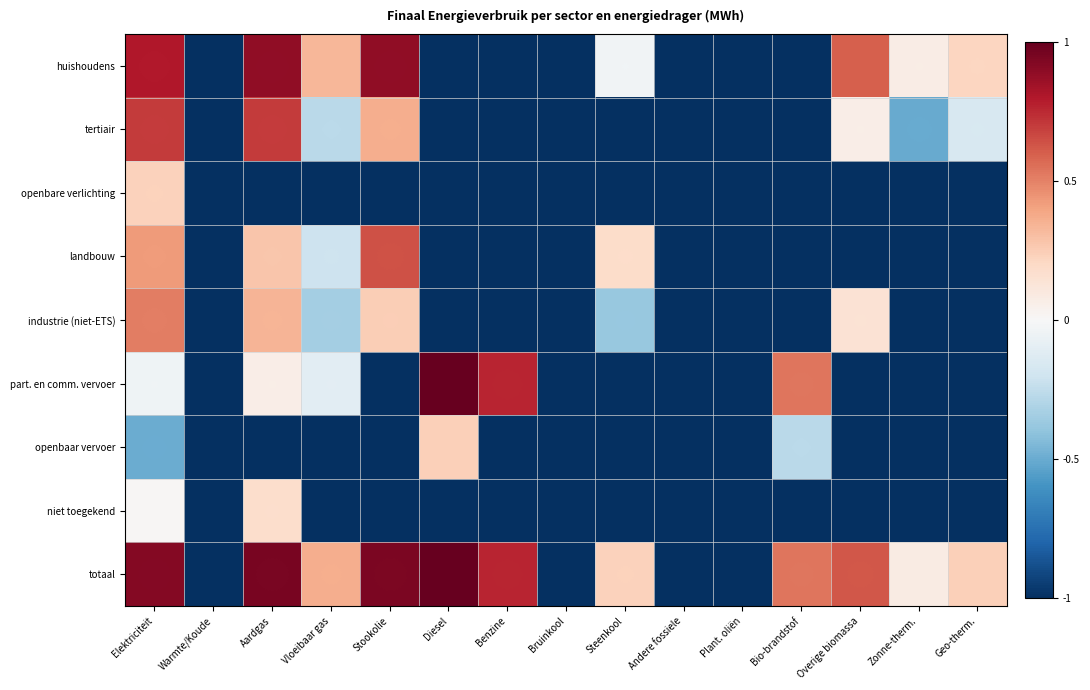

Reading right to left, what are all the values shown in this chart?

huishoudens: Geo-therm.=0.2	Zonne-therm.=0.1	Overige biomassa=0.6	Bio-brandstof=-1.0	Plant. oliën=-1.0	Andere fossiele=-1.0	Steenkool=-0.0	Bruinkool=-1.0	Benzine=-1.0	Diesel=-1.0	Stookolie=0.9	Vloeibaar gas=0.3	Aardgas=0.9	Warmte/Koude=-1.0	Elektriciteit=0.8
tertiair: Geo-therm.=-0.2	Zonne-therm.=-0.5	Overige biomassa=0.1	Bio-brandstof=-1.0	Plant. oliën=-1.0	Andere fossiele=-1.0	Steenkool=-1.0	Bruinkool=-1.0	Benzine=-1.0	Diesel=-1.0	Stookolie=0.4	Vloeibaar gas=-0.3	Aardgas=0.7	Warmte/Koude=-1.0	Elektriciteit=0.7
openbare verlichting: Geo-therm.=-1.0	Zonne-therm.=-1.0	Overige biomassa=-1.0	Bio-brandstof=-1.0	Plant. oliën=-1.0	Andere fossiele=-1.0	Steenkool=-1.0	Bruinkool=-1.0	Benzine=-1.0	Diesel=-1.0	Stookolie=-1.0	Vloeibaar gas=-1.0	Aardgas=-1.0	Warmte/Koude=-1.0	Elektriciteit=0.2
landbouw: Geo-therm.=-1.0	Zonne-therm.=-1.0	Overige biomassa=-1.0	Bio-brandstof=-1.0	Plant. oliën=-1.0	Andere fossiele=-1.0	Steenkool=0.2	Bruinkool=-1.0	Benzine=-1.0	Diesel=-1.0	Stookolie=0.6	Vloeibaar gas=-0.2	Aardgas=0.3	Warmte/Koude=-1.0	Elektriciteit=0.4
industrie (niet-ETS): Geo-therm.=-1.0	Zonne-therm.=-1.0	Overige biomassa=0.1	Bio-brandstof=-1.0	Plant. oliën=-1.0	Andere fossiele=-1.0	Steenkool=-0.4	Bruinkool=-1.0	Benzine=-1.0	Diesel=-1.0	Stookolie=0.2	Vloeibaar gas=-0.3	Aardgas=0.3	Warmte/Koude=-1.0	Elektriciteit=0.5
part. en comm. vervoer: Geo-therm.=-1.0	Zonne-therm.=-1.0	Overige biomassa=-1.0	Bio-brandstof=0.5	Plant. oliën=-1.0	Andere fossiele=-1.0	Steenkool=-1.0	Bruinkool=-1.0	Benzine=0.8	Diesel=1.0	Stookolie=-1.0	Vloeibaar gas=-0.1	Aardgas=0.1	Warmte/Koude=-1.0	Elektriciteit=-0.0
openbaar vervoer: Geo-therm.=-1.0	Zonne-therm.=-1.0	Overige biomassa=-1.0	Bio-brandstof=-0.3	Plant. oliën=-1.0	Andere fossiele=-1.0	Steenkool=-1.0	Bruinkool=-1.0	Benzine=-1.0	Diesel=0.2	Stookolie=-1.0	Vloeibaar gas=-1.0	Aardgas=-1.0	Warmte/Koude=-1.0	Elektriciteit=-0.5
niet toegekend: Geo-therm.=-1.0	Zonne-therm.=-1.0	Overige biomassa=-1.0	Bio-brandstof=-1.0	Plant. oliën=-1.0	Andere fossiele=-1.0	Steenkool=-1.0	Bruinkool=-1.0	Benzine=-1.0	Diesel=-1.0	Stookolie=-1.0	Vloeibaar gas=-1.0	Aardgas=0.2	Warmte/Koude=-1.0	Elektriciteit=0.0
totaal: Geo-therm.=0.2	Zonne-therm.=0.1	Overige biomassa=0.6	Bio-brandstof=0.5	Plant. oliën=-1.0	Andere fossiele=-1.0	Steenkool=0.2	Bruinkool=-1.0	Benzine=0.8	Diesel=1.0	Stookolie=0.9	Vloeibaar gas=0.4	Aardgas=1.0	Warmte/Koude=-1.0	Elektriciteit=0.9